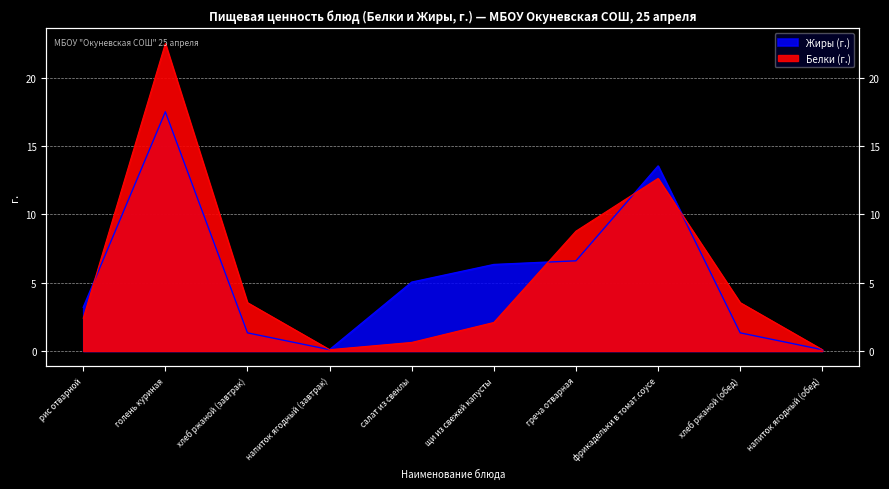

At which category does Белки reach its first local peak?

голень куриная